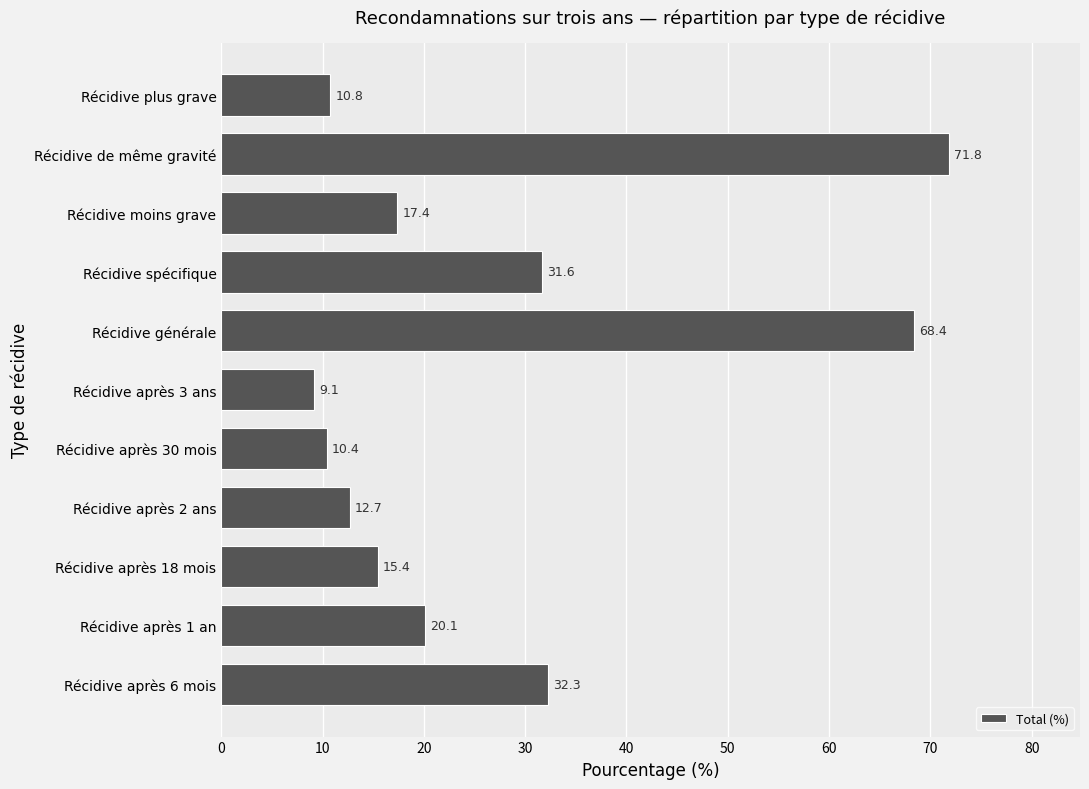

Between Récidive après 18 mois and Récidive plus grave, which is larger?

Récidive après 18 mois